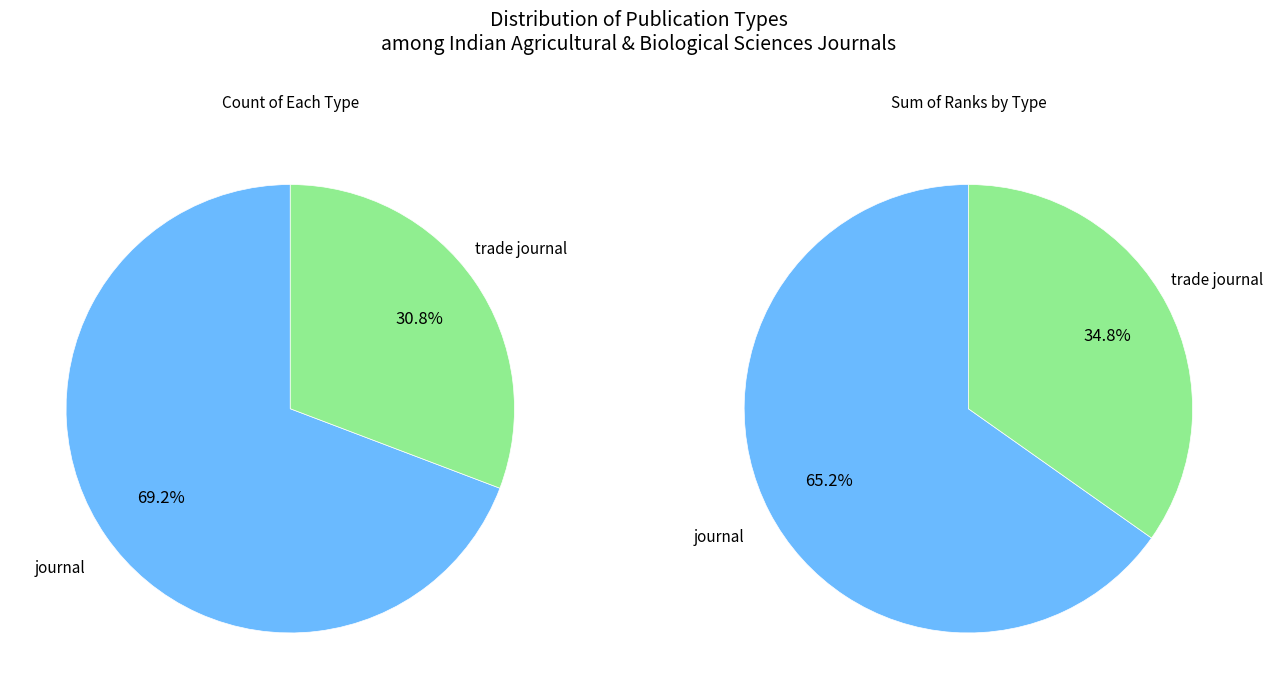

To the nearest percent, what percentage of the pie is trade journal?

31%